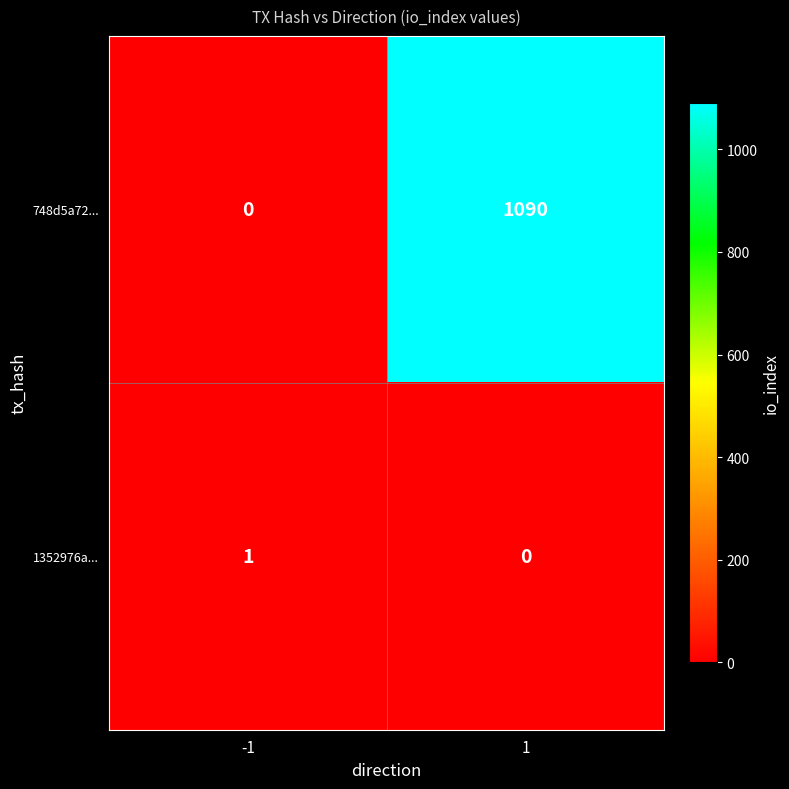

What is the difference between the 748d5a72... values at -1 and 1?

1090